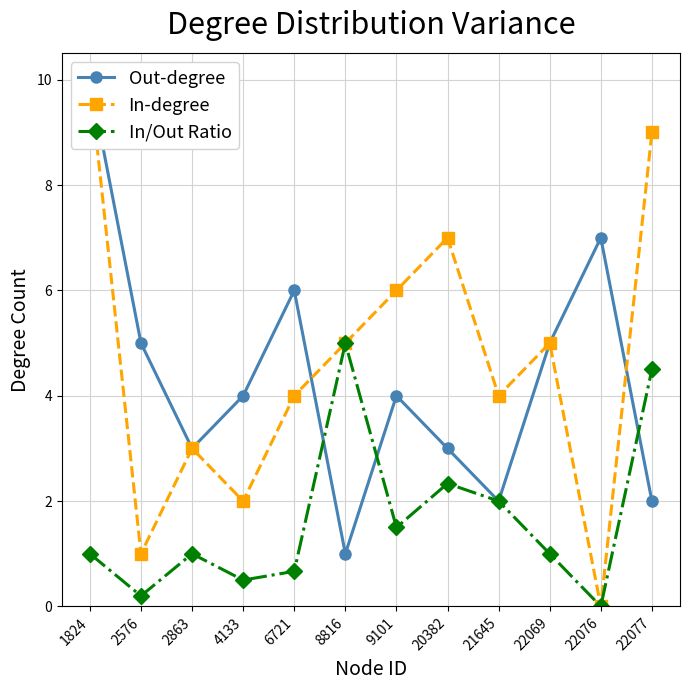

Reading left to right, extract all data points from this chart.

Out-degree: 10.0	5.0	3.0	4.0	6.0	1.0	4.0	3.0	2.0	5.0	7.0	2.0
In-degree: 10.0	1.0	3.0	2.0	4.0	5.0	6.0	7.0	4.0	5.0	0.0	9.0
In/Out Ratio: 1.0	0.2	1.0	0.5	0.7	5.0	1.5	2.3	2.0	1.0	0.0	4.5